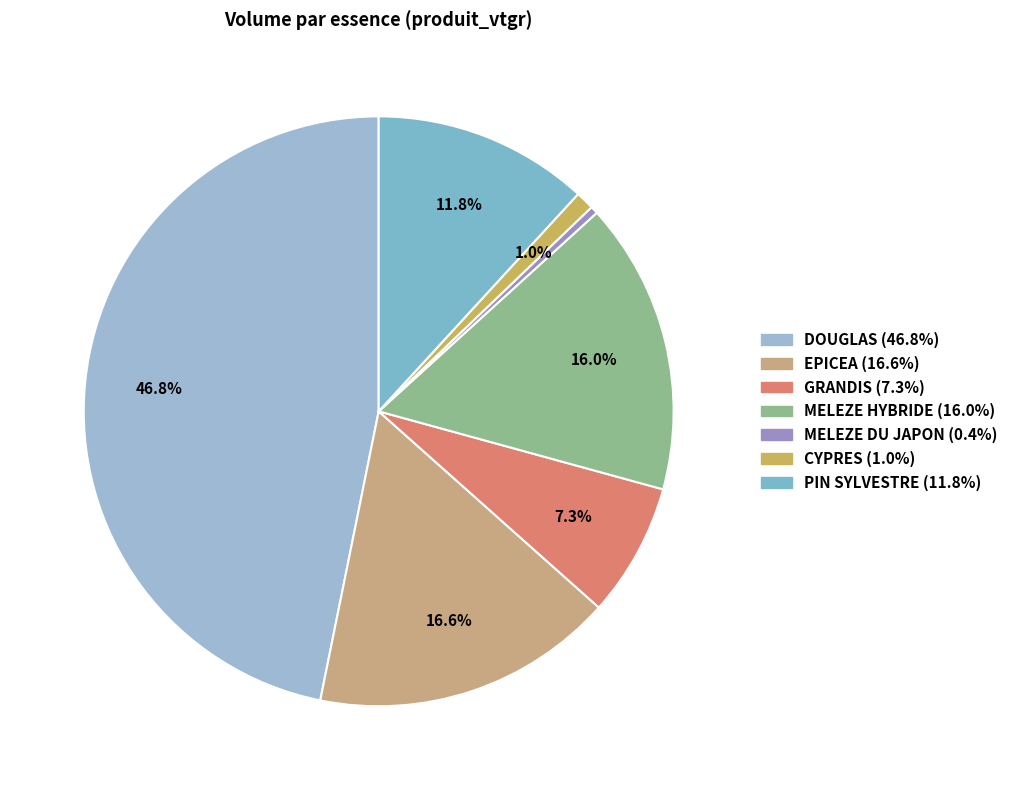

What percentage is the MELEZE HYBRIDE slice, to the nearest percent?

16%